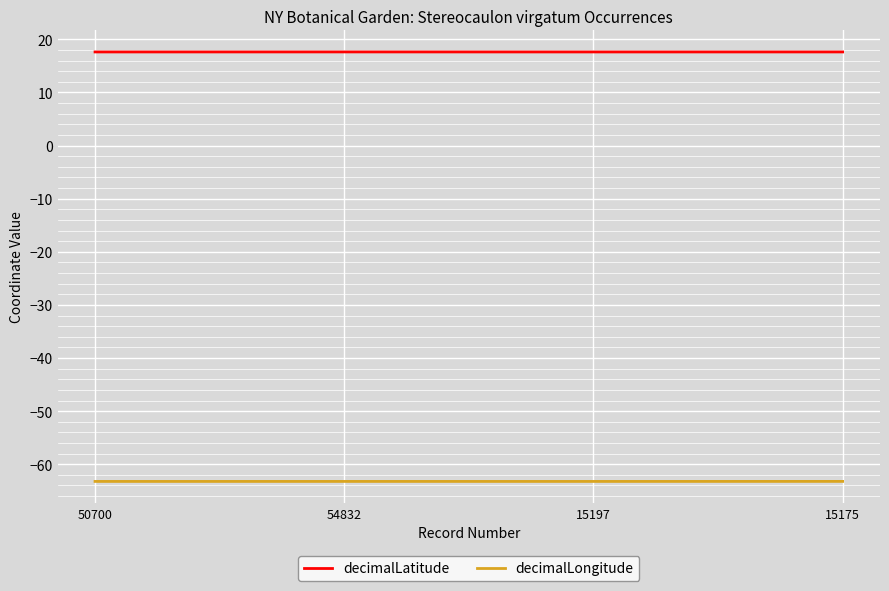

What position from the left is 15175?

4